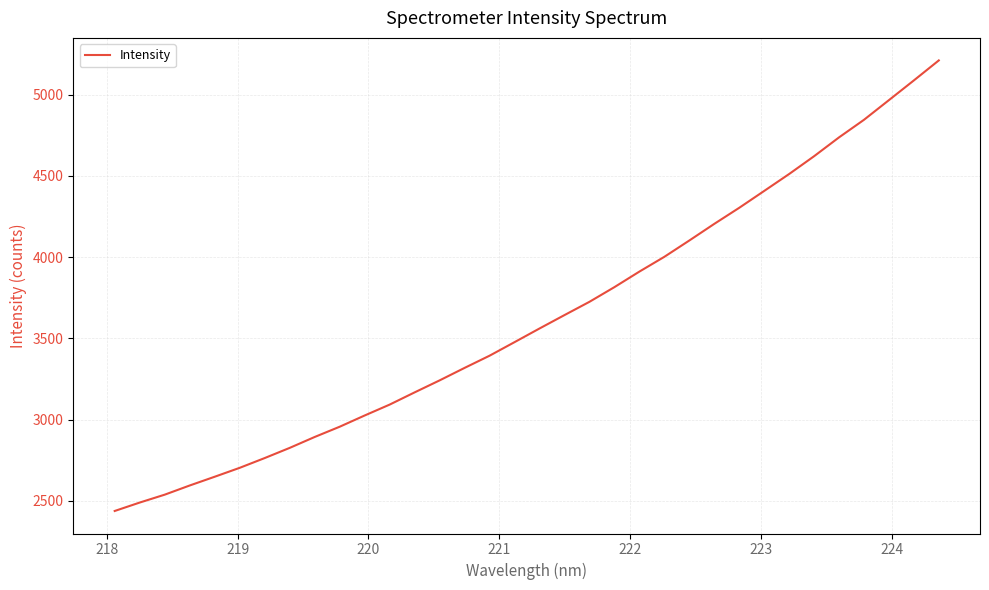

What is the sum of all values?

123212.7